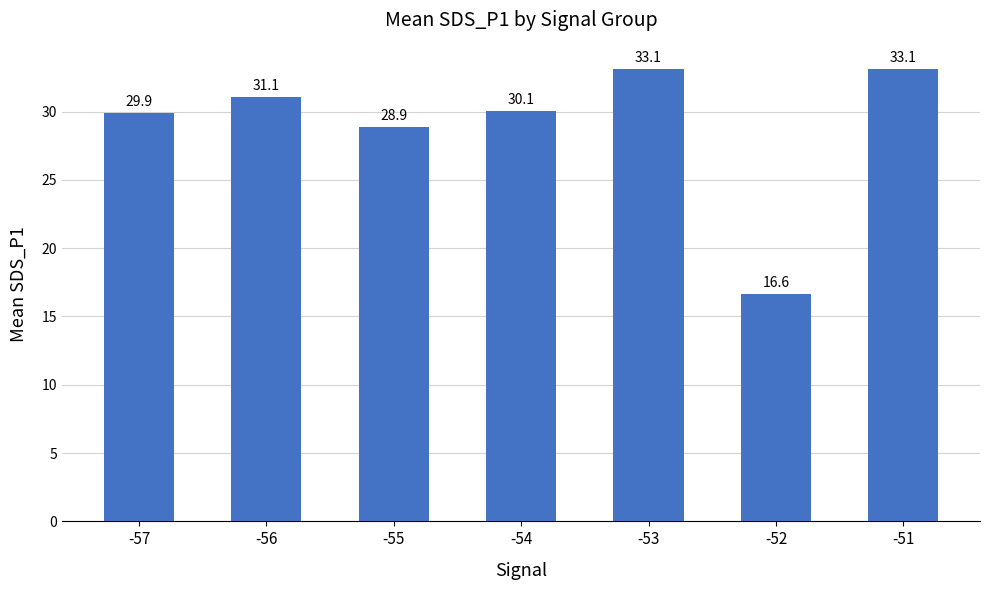

At which label does the data first exceed 30?

-56